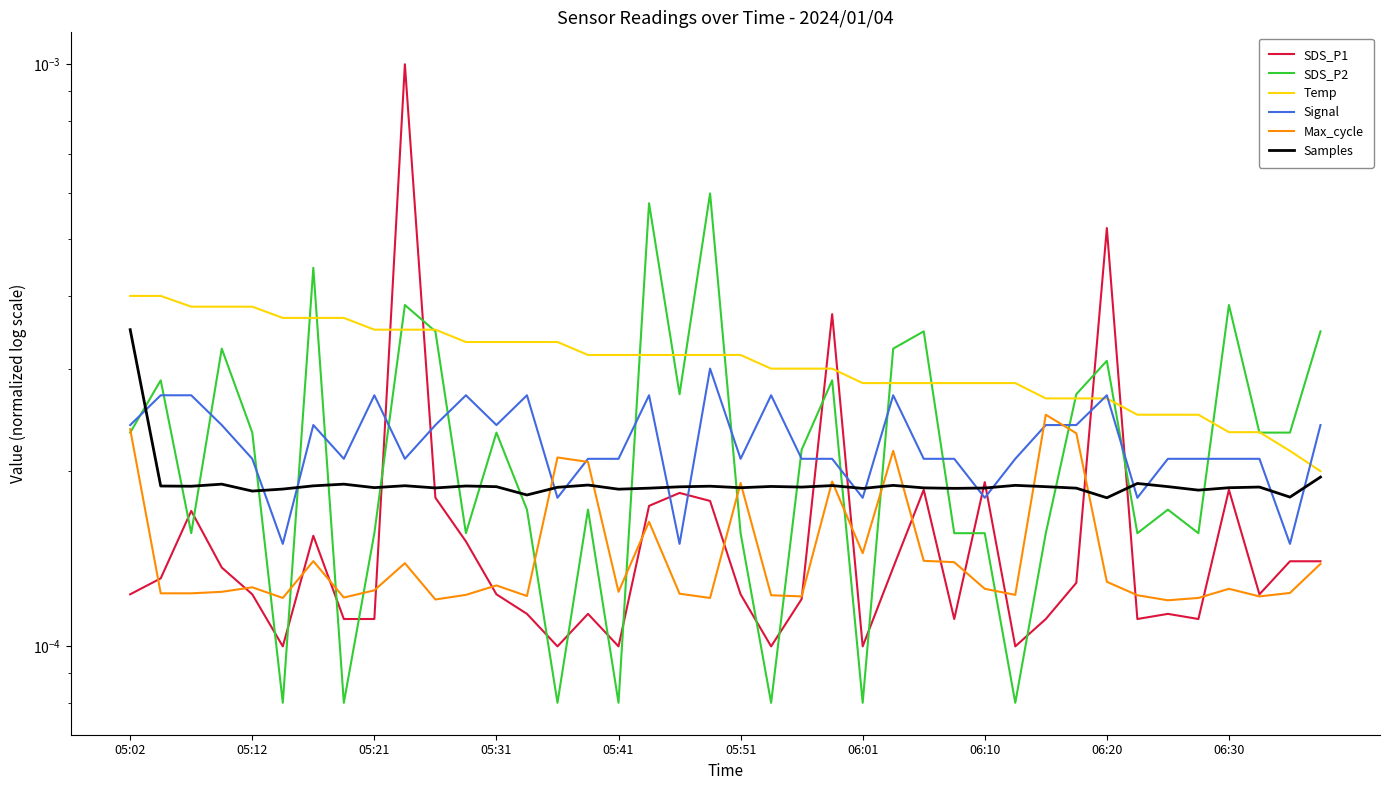

At 22, list the series in order from smallest to largest.

SDS_P1, Max_cycle, Samples, Signal, SDS_P2, Temp